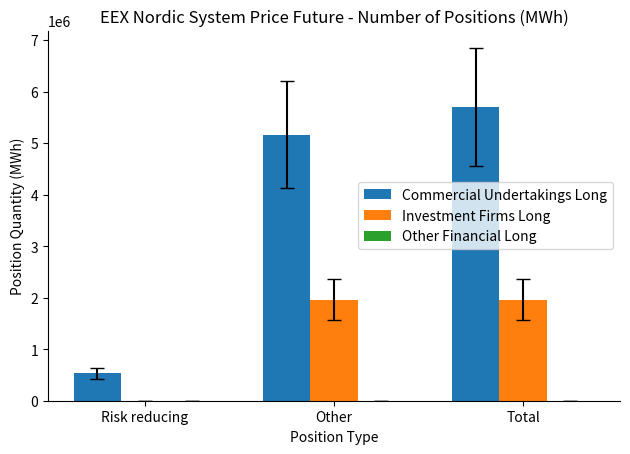

What is the greatest value displayed?

5700164